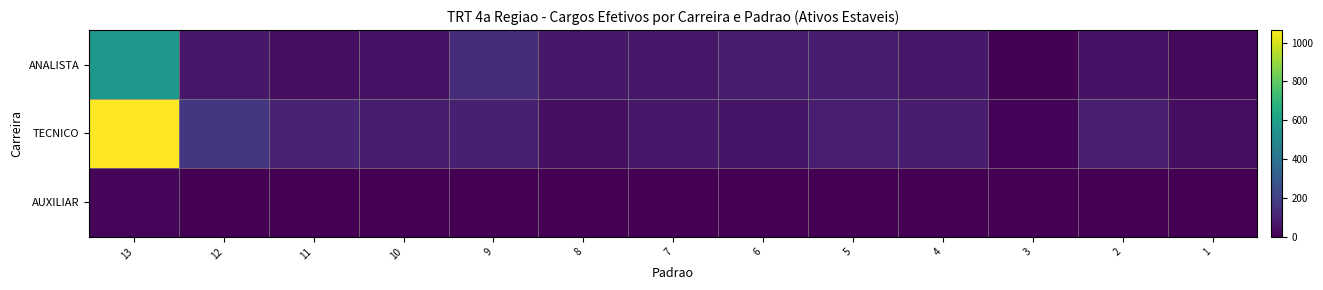

What is the total value across all series at 10?

132